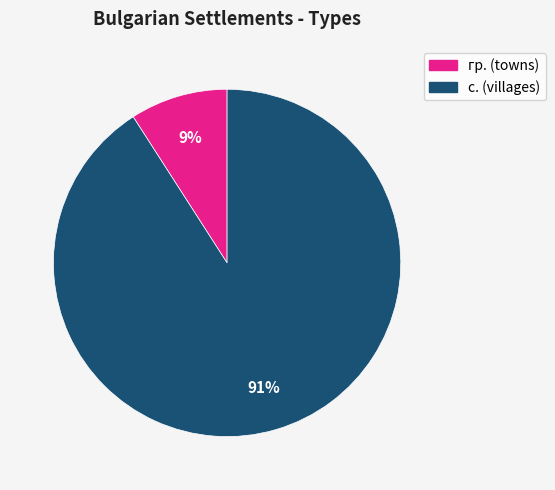

How many segments does this pie chart have?

2